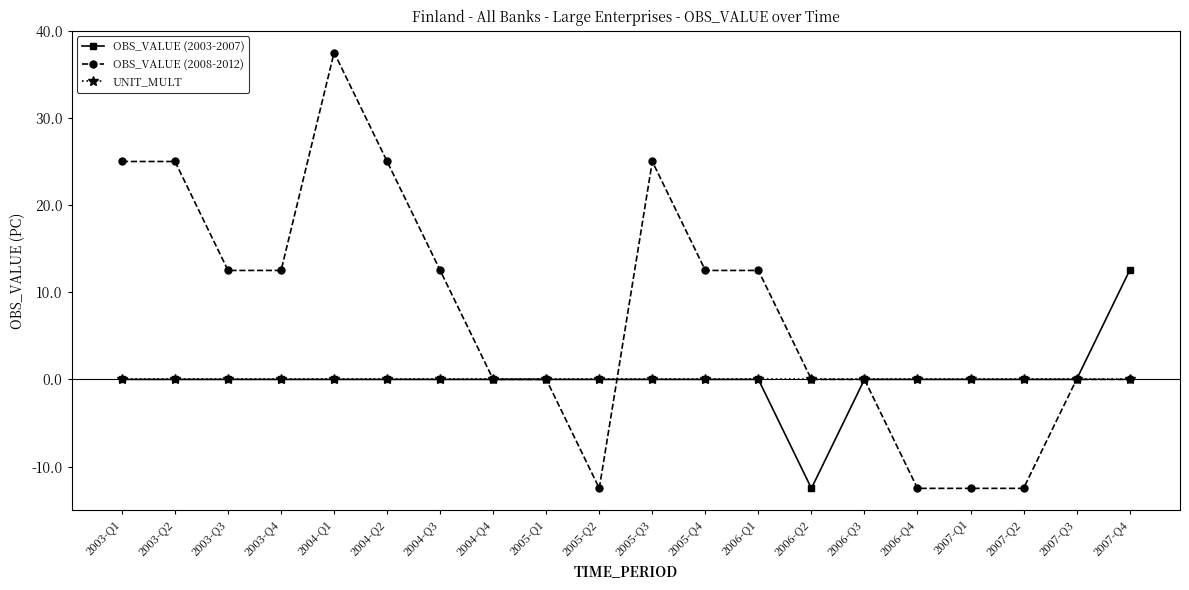

Between 2004-Q4 and 2005-Q3, which series saw the biggest shift?

OBS_VALUE (2008-2012)